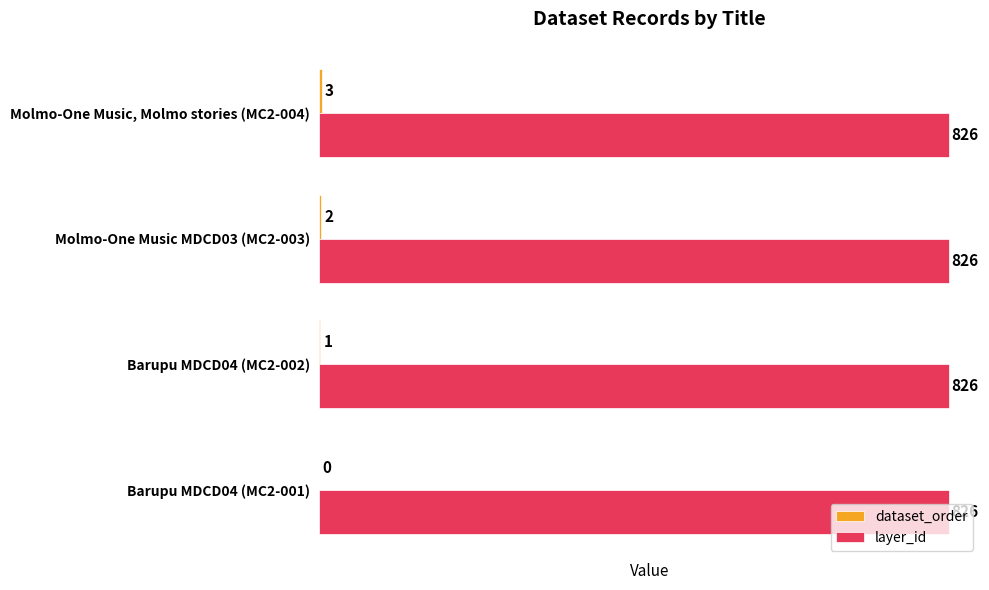

True or false: layer_id has a value of 182 at Barupu MDCD04 (MC2-001).

False